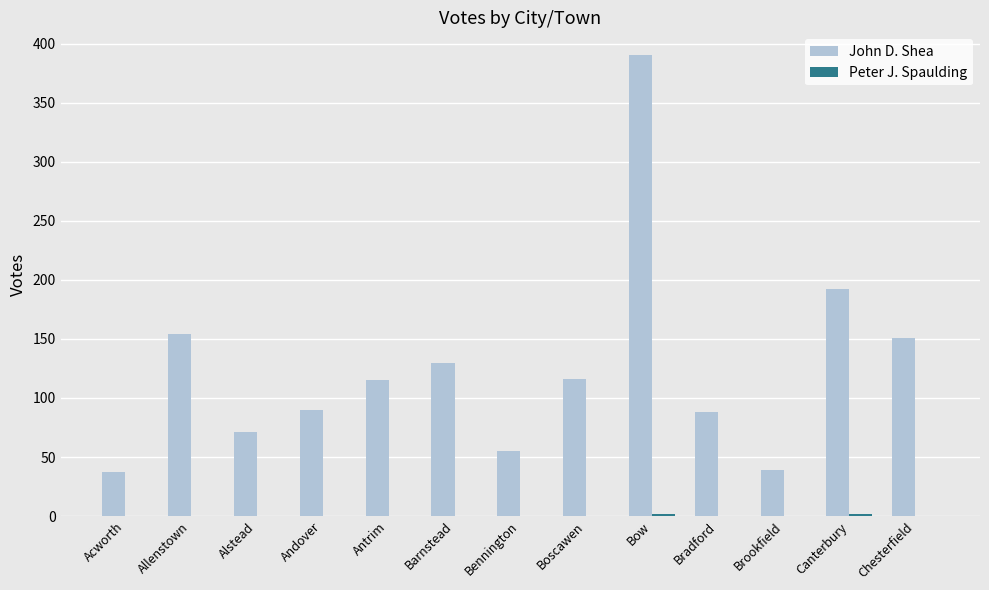

Count the number of data series in this chart.

2